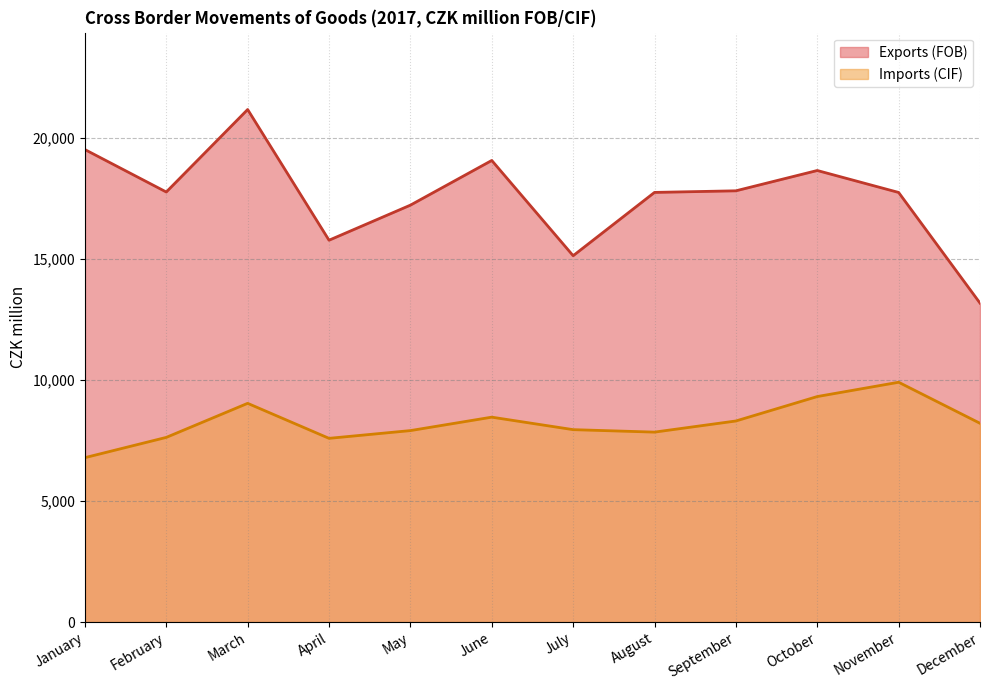

Does the chart display data point markers on the line(s)?

No